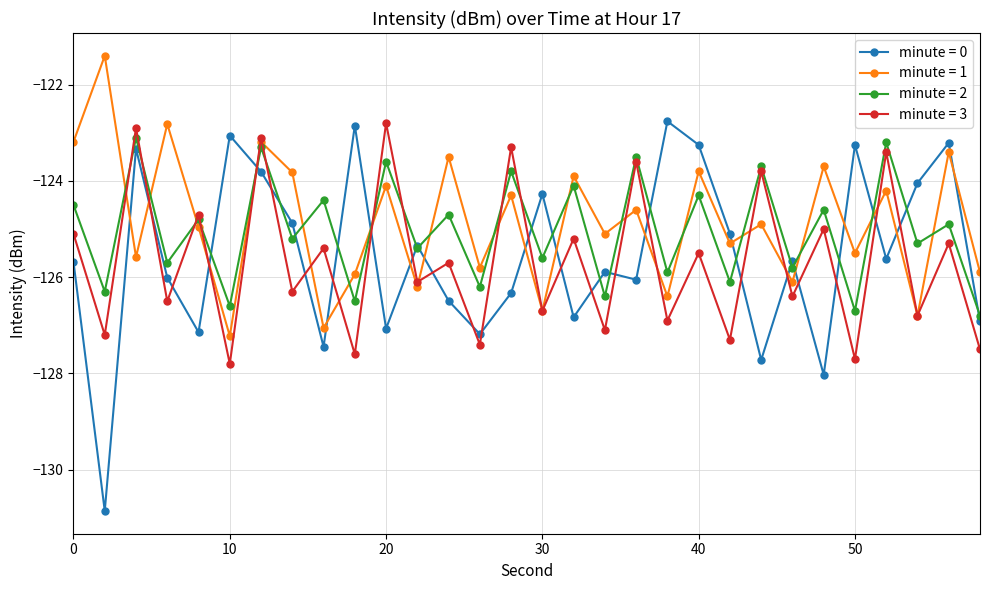

True or false: minute = 3 has more than 2 interior local peaks.

True